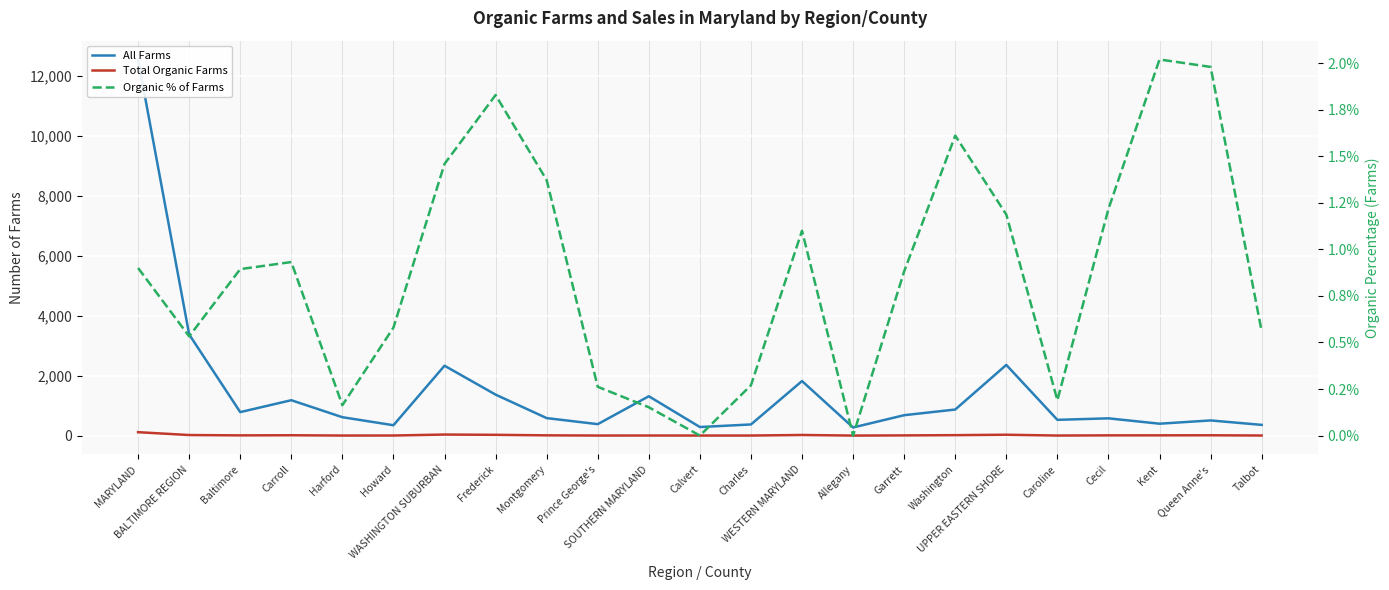

How many values in the Total Organic Farms series exceed 7?

11